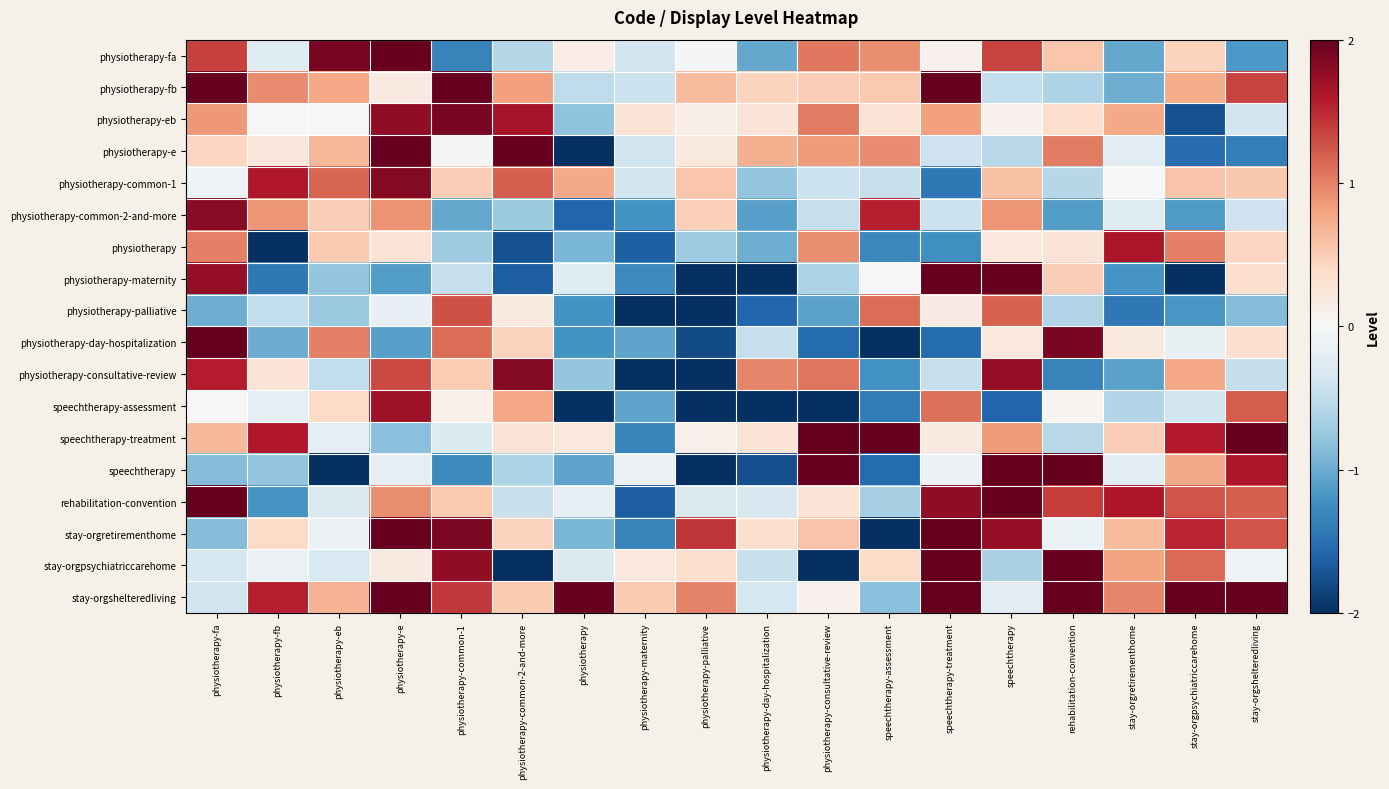

Which category has the lowest value across all series?

physiotherapy